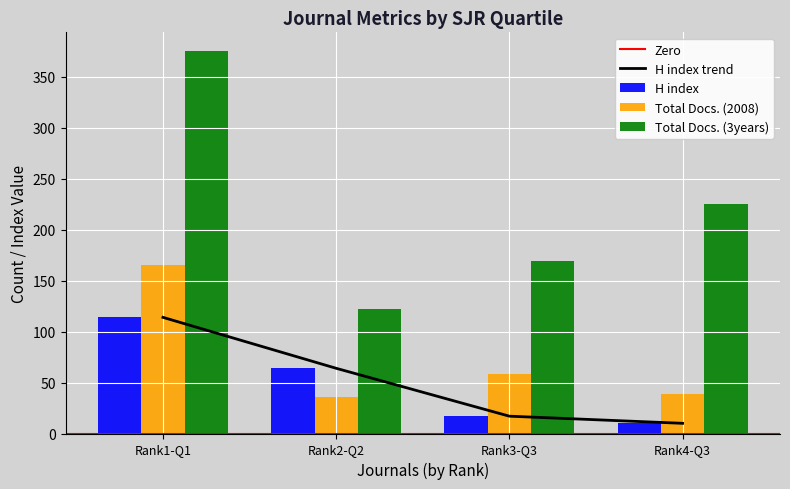

Which series has the largest total across all categories?

Total Docs. (3years)